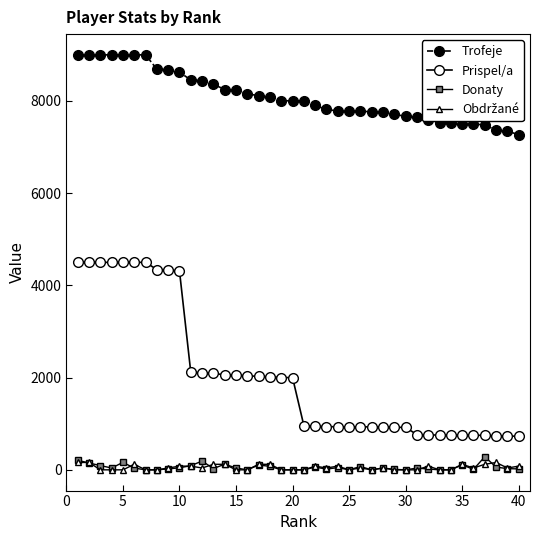

At how many categories does at least one series exceed 5129?

40